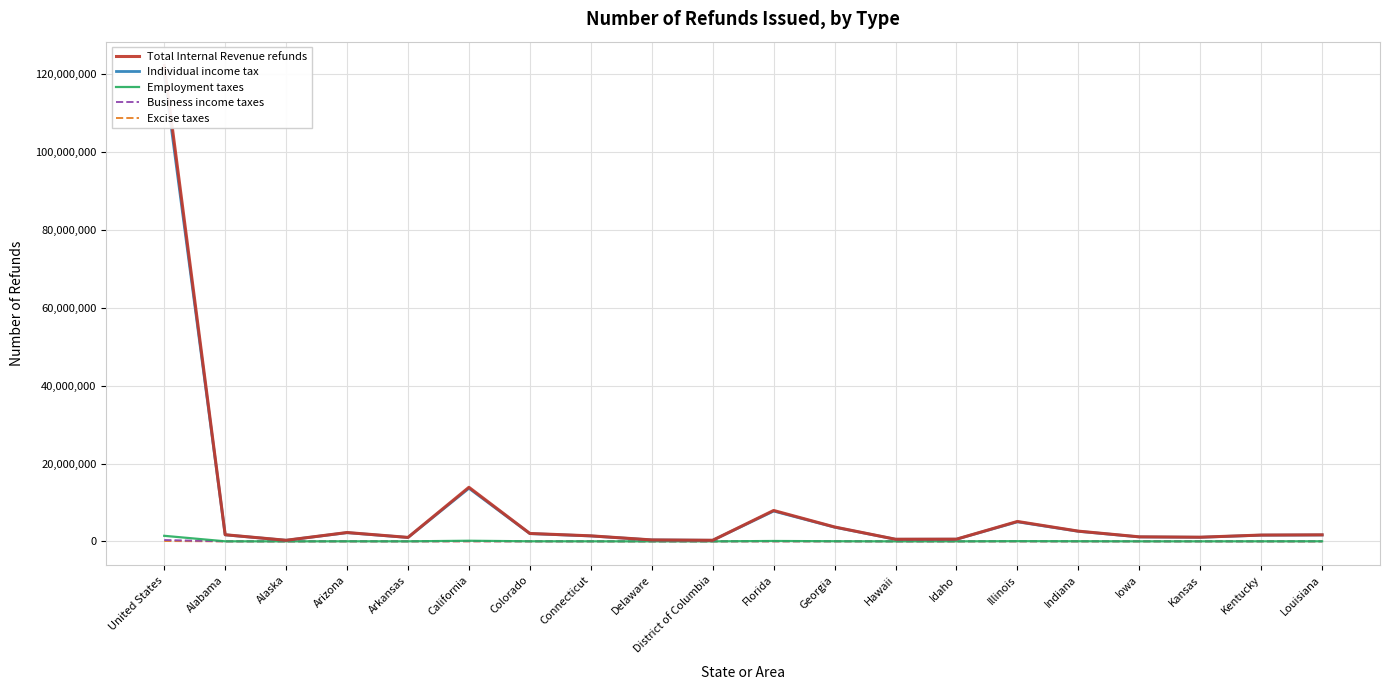

True or false: Excise taxes and Business income taxes cross at least once.

False